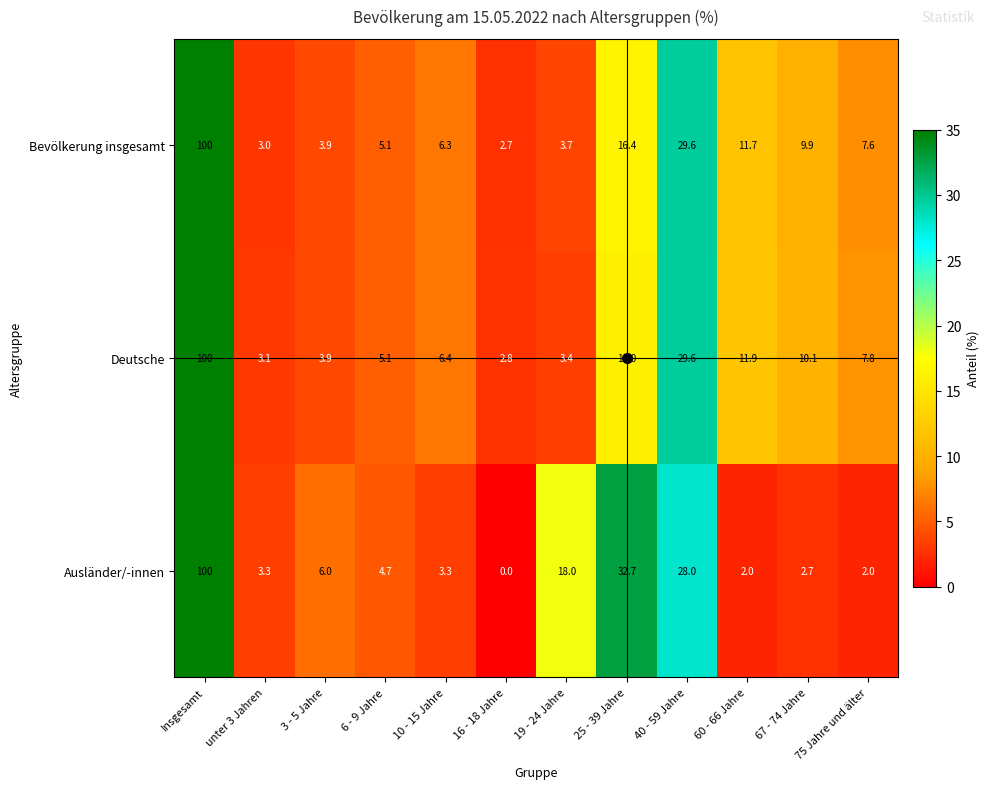

At 19 - 24 Jahre, list the series in order from smallest to largest.

Deutsche, Bevölkerung insgesamt, Ausländer/-innen